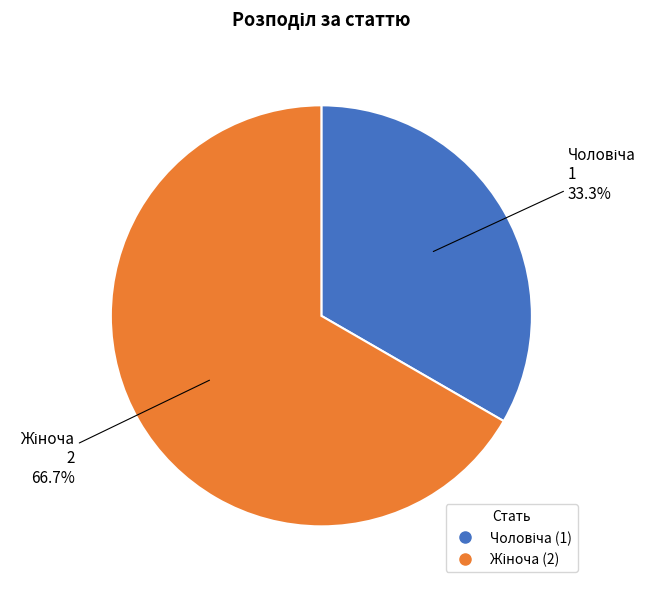

How many segments does this pie chart have?

2